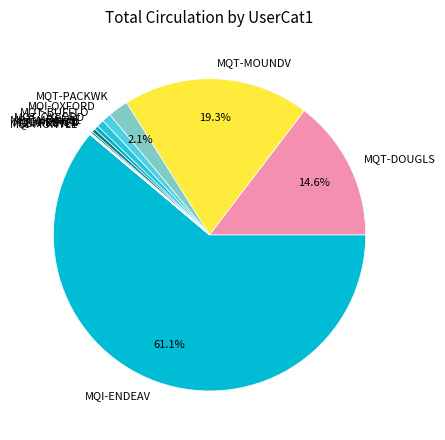

True or false: MQT-BUFFLO accounts for 11% of the total.

False